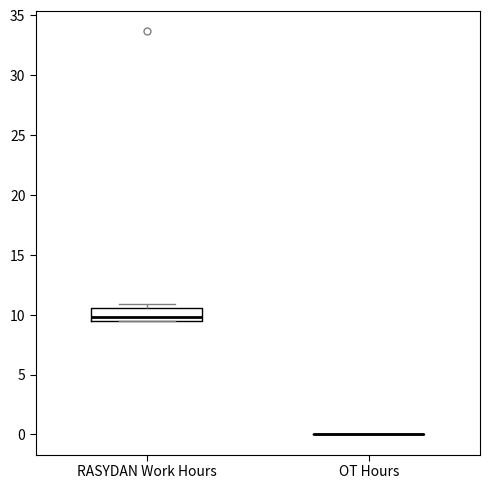

Which box is the tallest, from its lower edge to its upper edge?

RASYDAN Work Hours